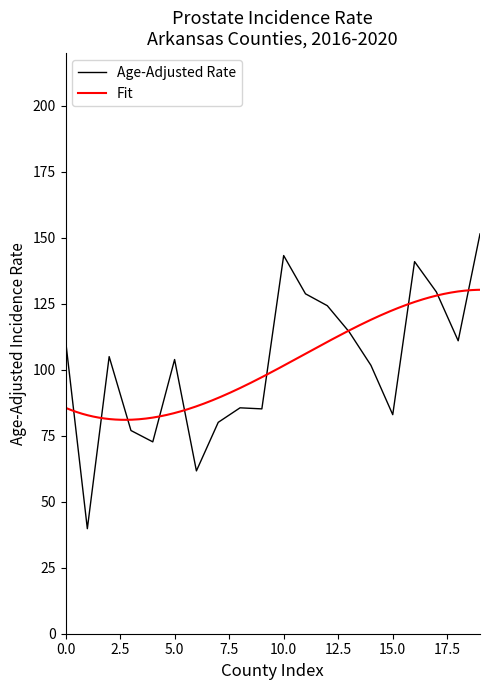

What is the minimum value for Age-Adjusted Rate?

39.8